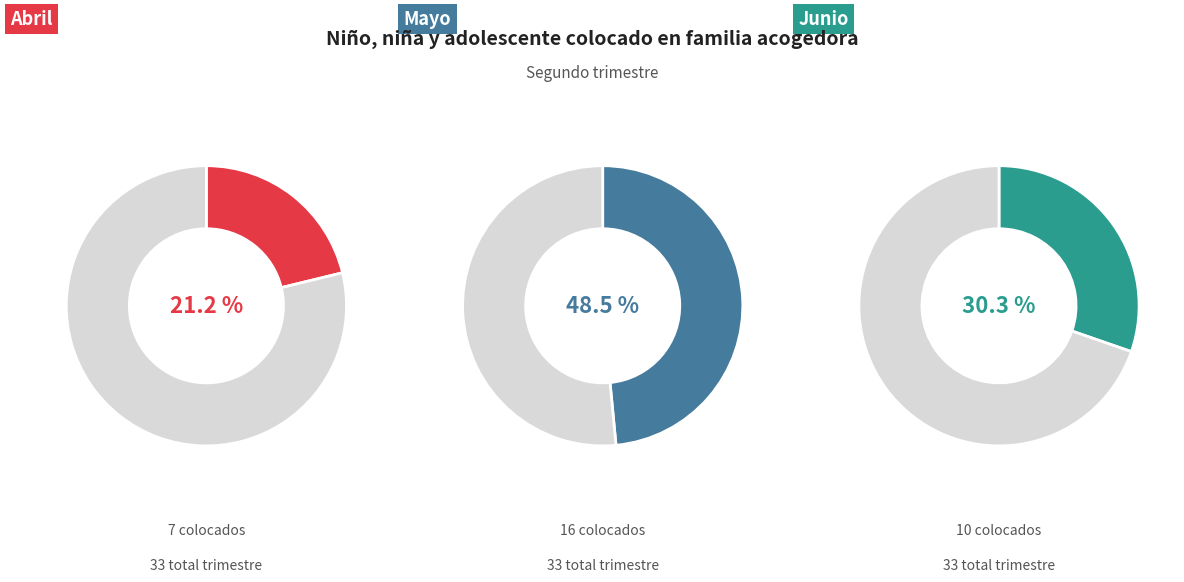

Is there a majority slice in this chart?

No